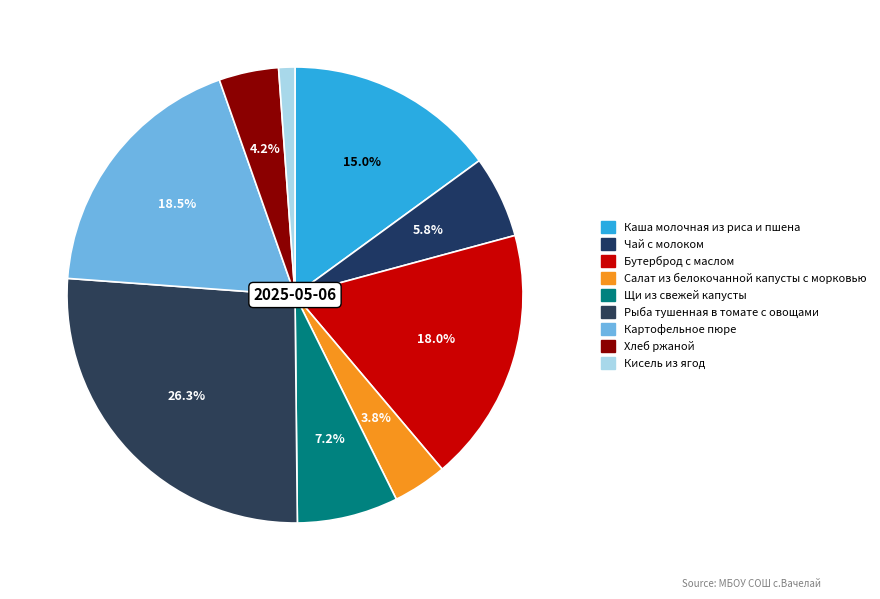

What portion of the pie excludes Рыба тушенная в томате с овощами?

73.7%